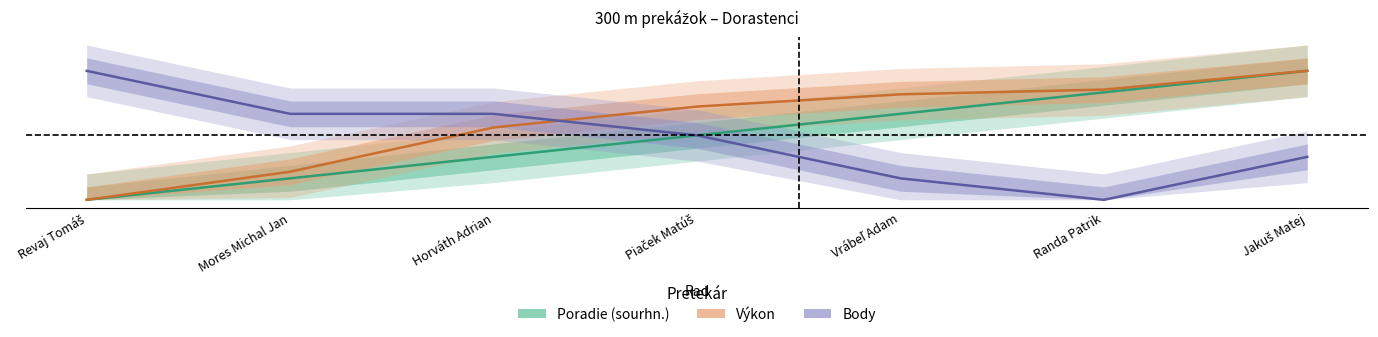

How many series are shown in this chart?

3